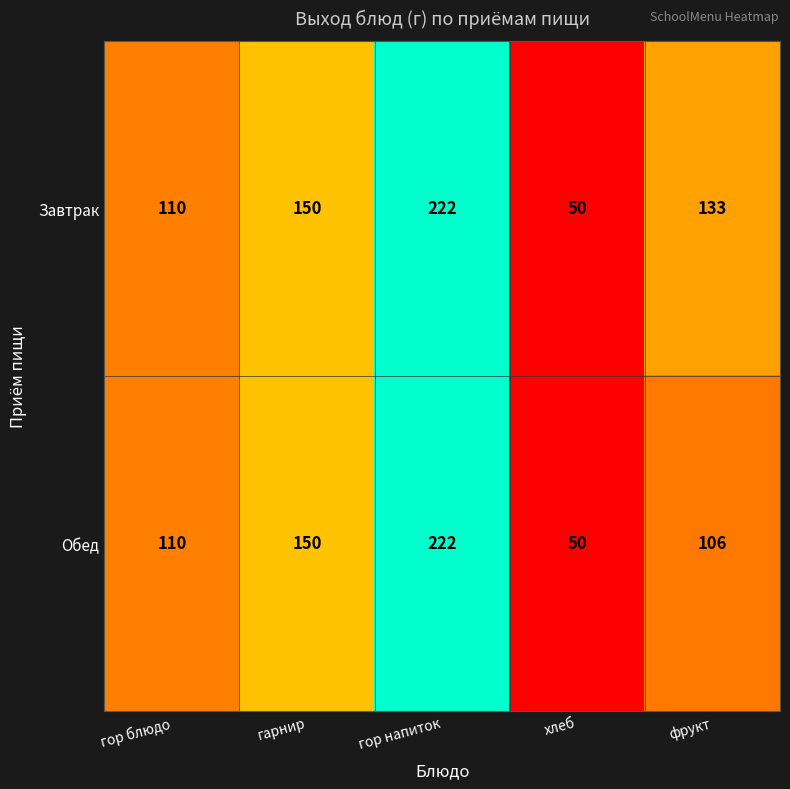

At which category is the sum across all series the highest?

гор напиток